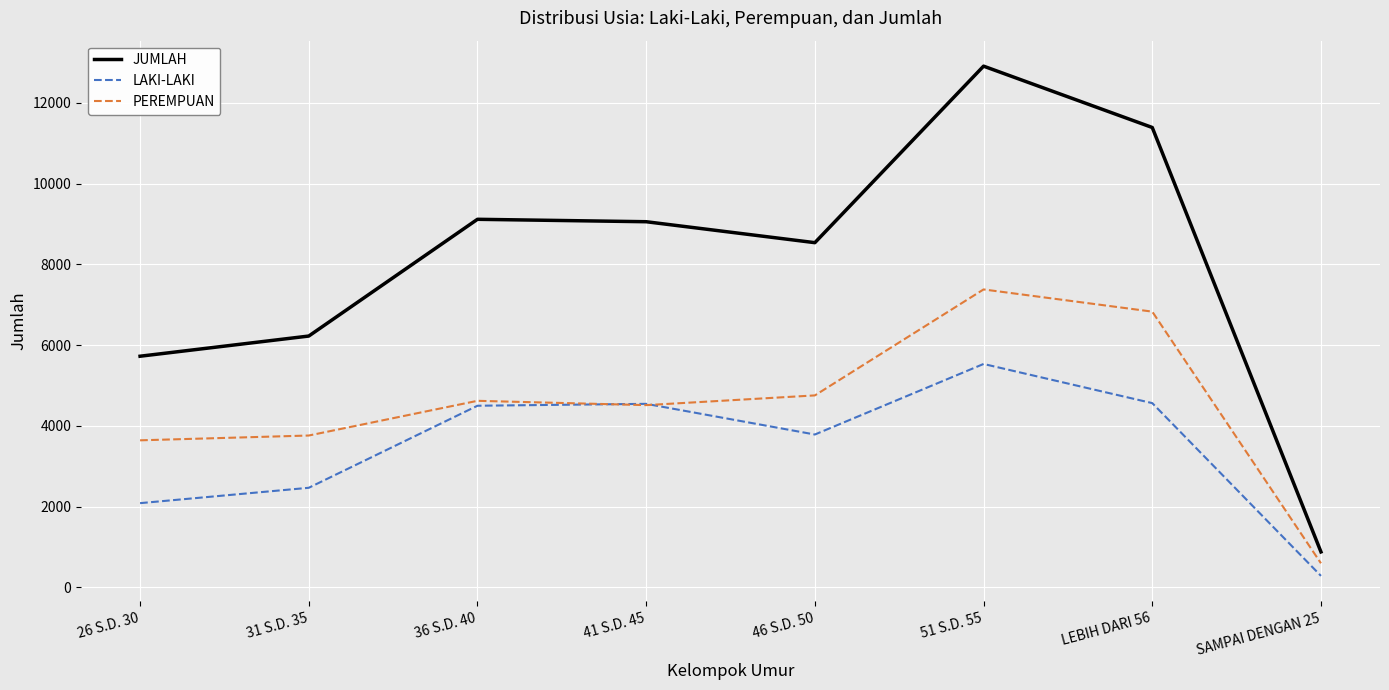

Which series has the widest spread of values?

JUMLAH